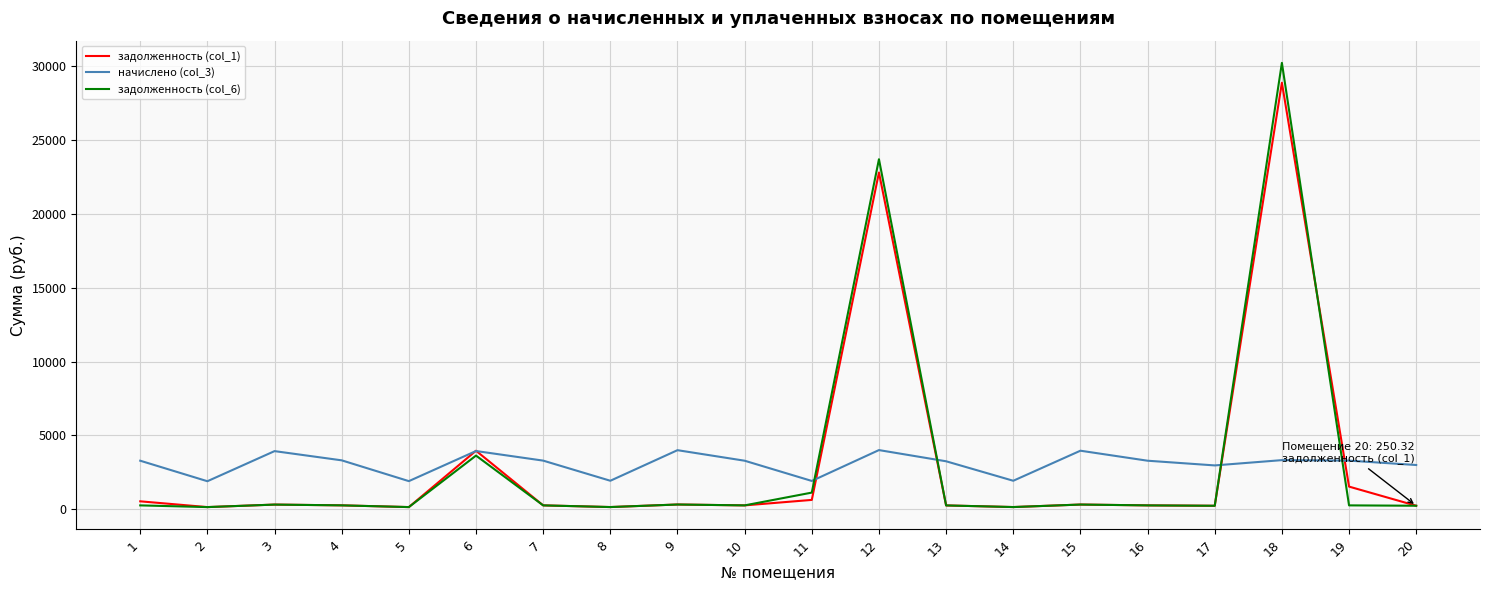

How many lines are shown in the chart?

3